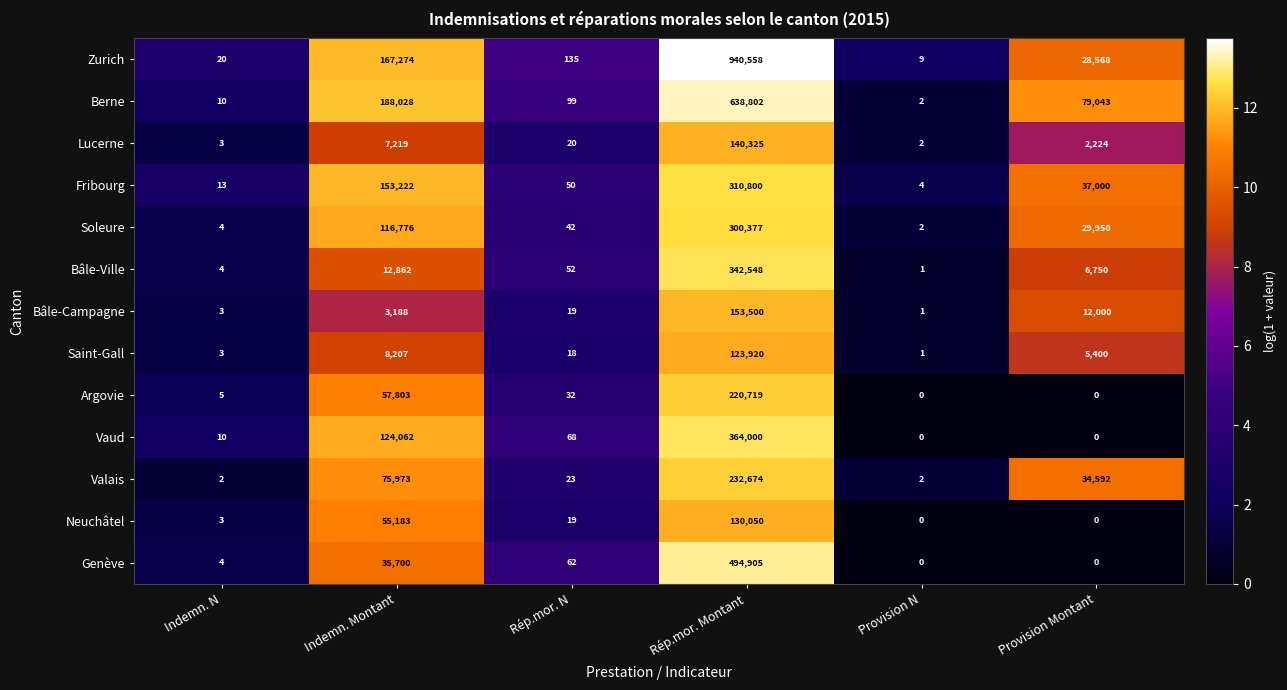

Which series changed the most between Rép.mor. Montant and Provision N?

Zurich